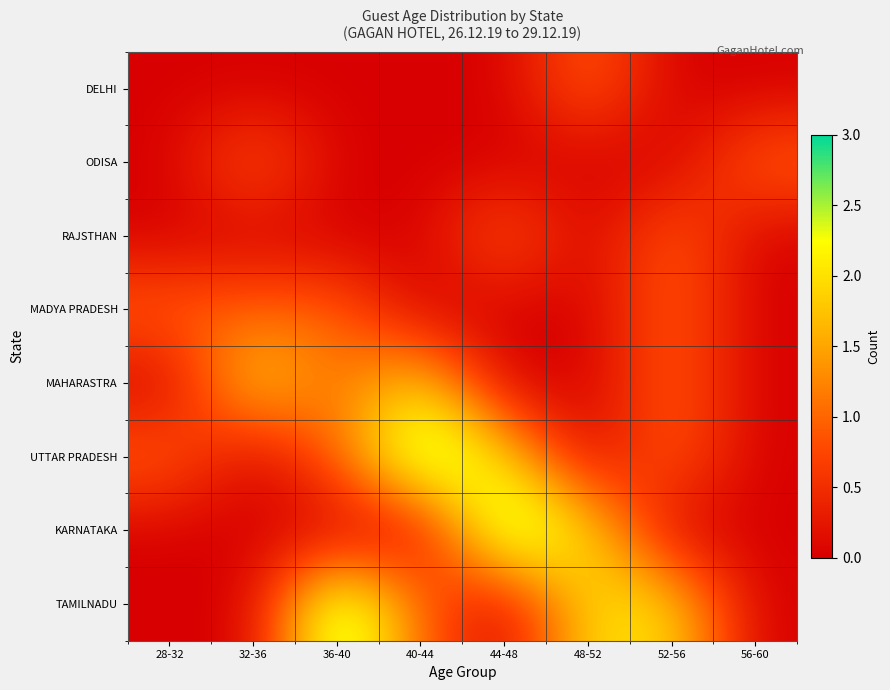

Reading left to right, list all the values displayed in this chart.

TAMILNADU: 28-32=0	32-36=0	36-40=3	40-44=1	44-48=0	48-52=2	52-56=2	56-60=0
KARNATAKA: 28-32=0	32-36=0	36-40=0	40-44=0	44-48=3	48-52=2	52-56=0	56-60=0
UTTAR PRADESH: 28-32=1	32-36=0	36-40=1	40-44=3	44-48=2	48-52=0	52-56=1	56-60=0
MAHARASTRA: 28-32=0	32-36=2	36-40=1	40-44=2	44-48=0	48-52=0	52-56=1	56-60=0
MADYA PRADESH: 28-32=1	32-36=1	36-40=1	40-44=0	44-48=0	48-52=0	52-56=1	56-60=0
RAJSTHAN: 28-32=0	32-36=0	36-40=0	40-44=0	44-48=1	48-52=0	52-56=1	56-60=0
ODISA: 28-32=0	32-36=1	36-40=0	40-44=0	44-48=0	48-52=0	52-56=0	56-60=1
DELHI: 28-32=0	32-36=0	36-40=0	40-44=0	44-48=0	48-52=1	52-56=0	56-60=0